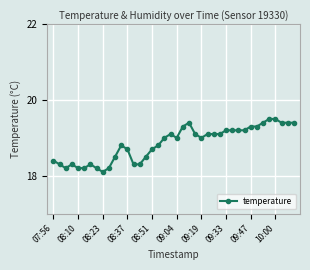

What is the minimum value shown in the chart?

18.1